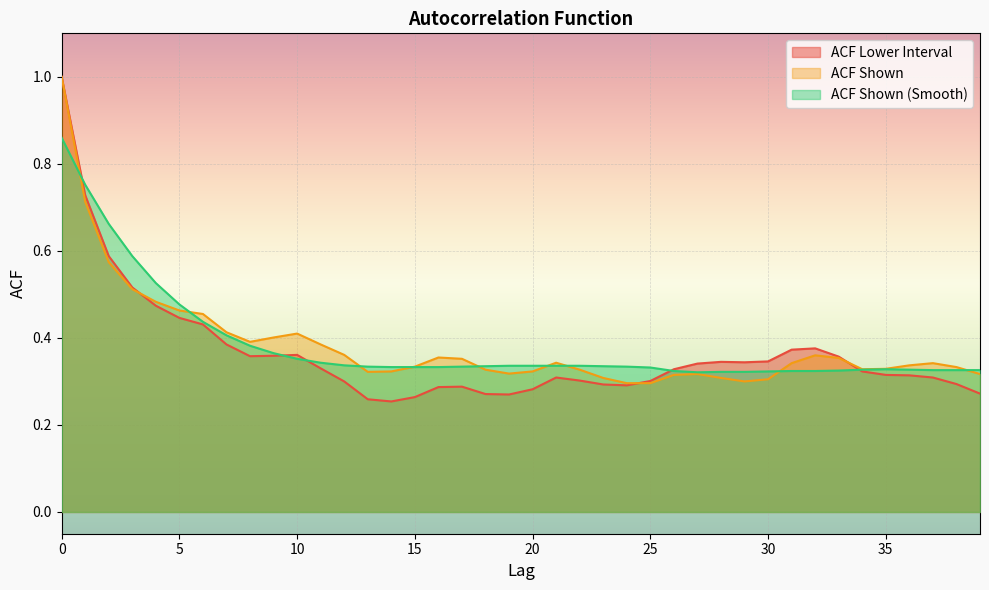

Where is acf_shown_smooth nearest to the value 0?

27